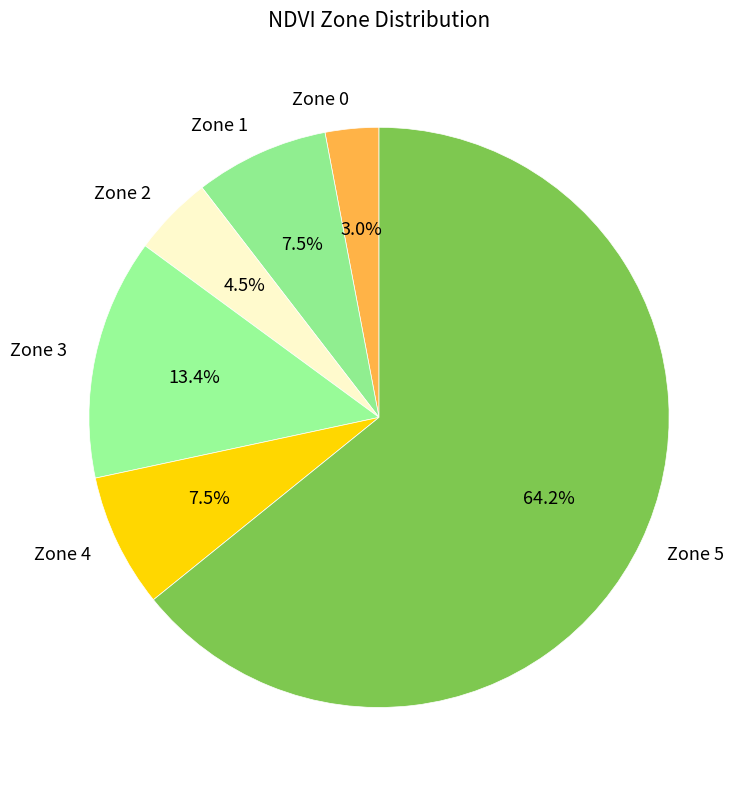

How many slices are in this pie chart?

6